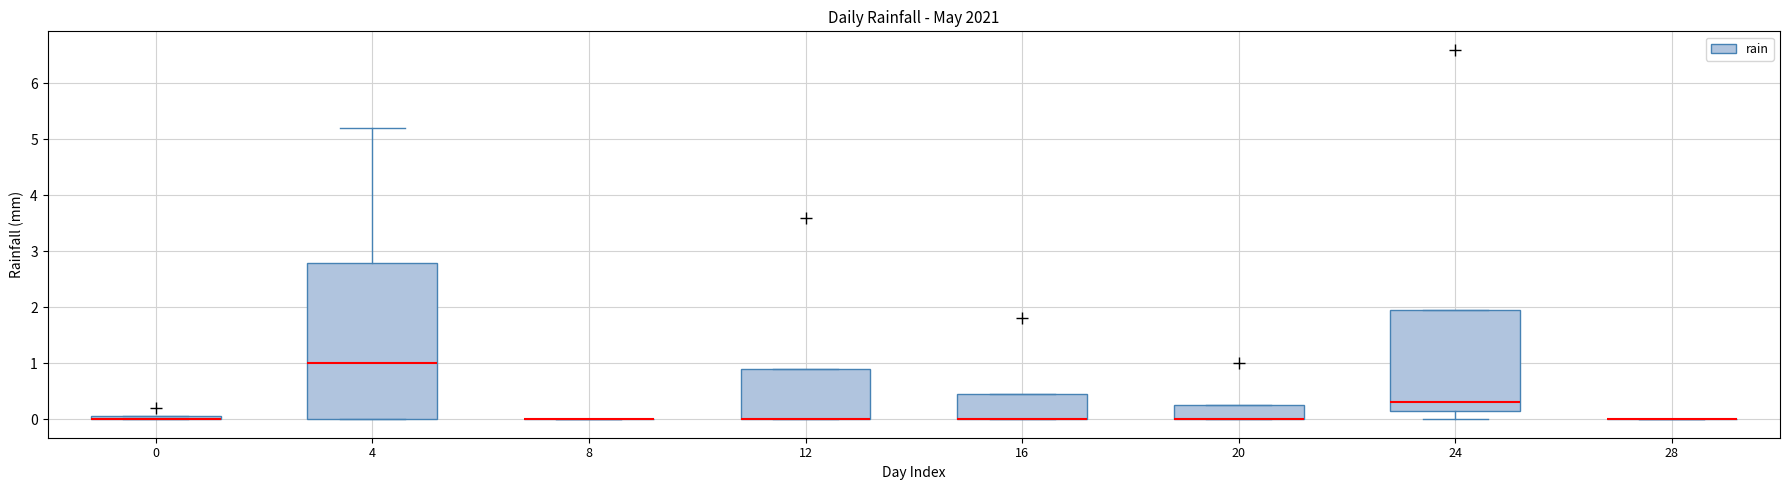

Where does the median line of the box at x = 24 sit on the y-axis? The values are not printed on the chart, so give them approximately, as read against the axis.

0.3